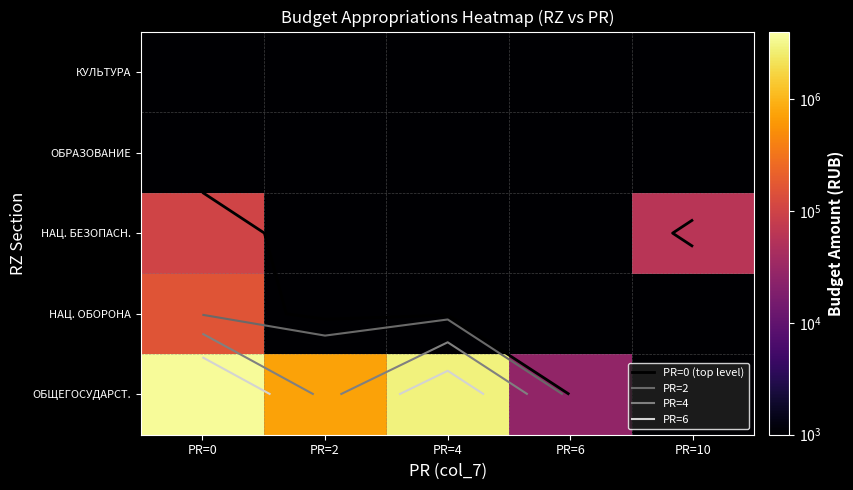

Rank the series by their maximum value, from lowest to highest.

ОБРАЗОВАНИЕ, КУЛЬТУРА, НАЦ. БЕЗОПАСН., НАЦ. ОБОРОНА, ОБЩЕГОСУДАРСТ.